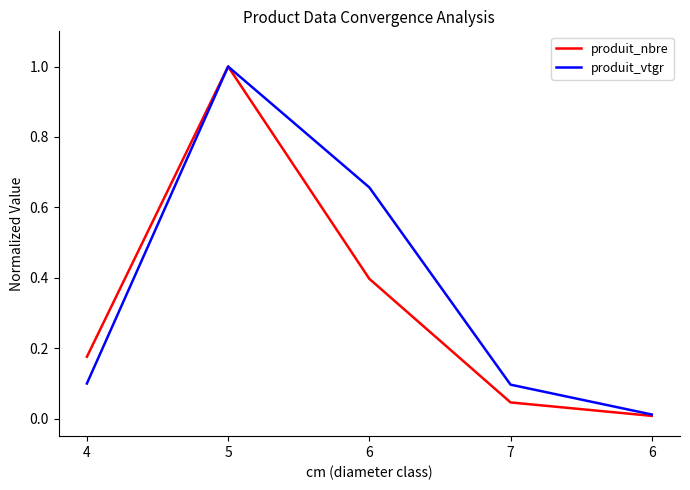

Does the chart have visible grid lines?

No